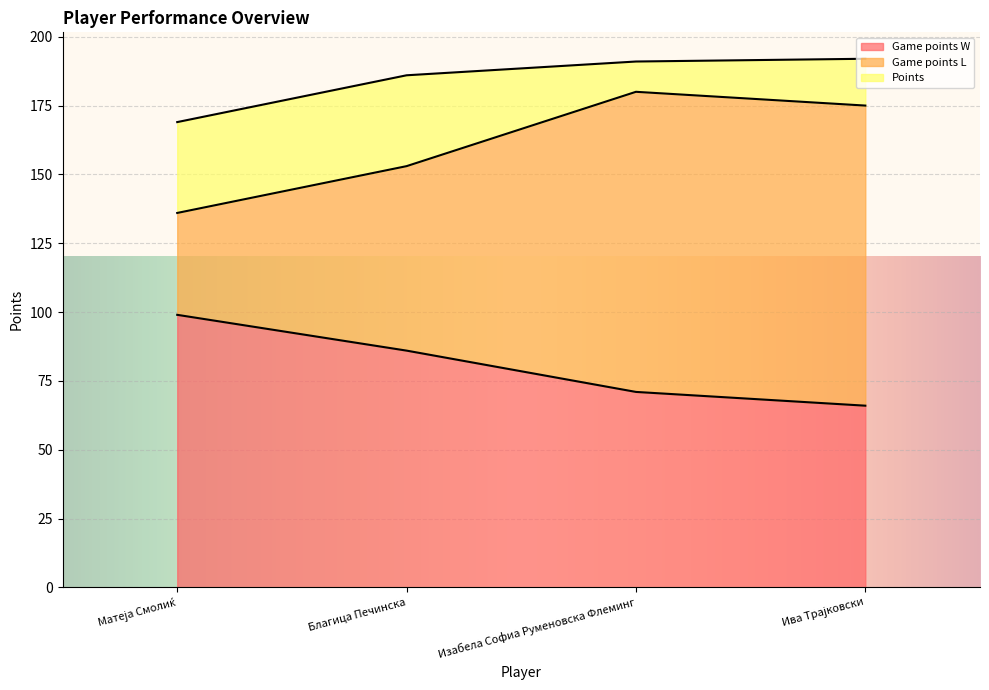

At how many categories does at least one series exceed 102?

4